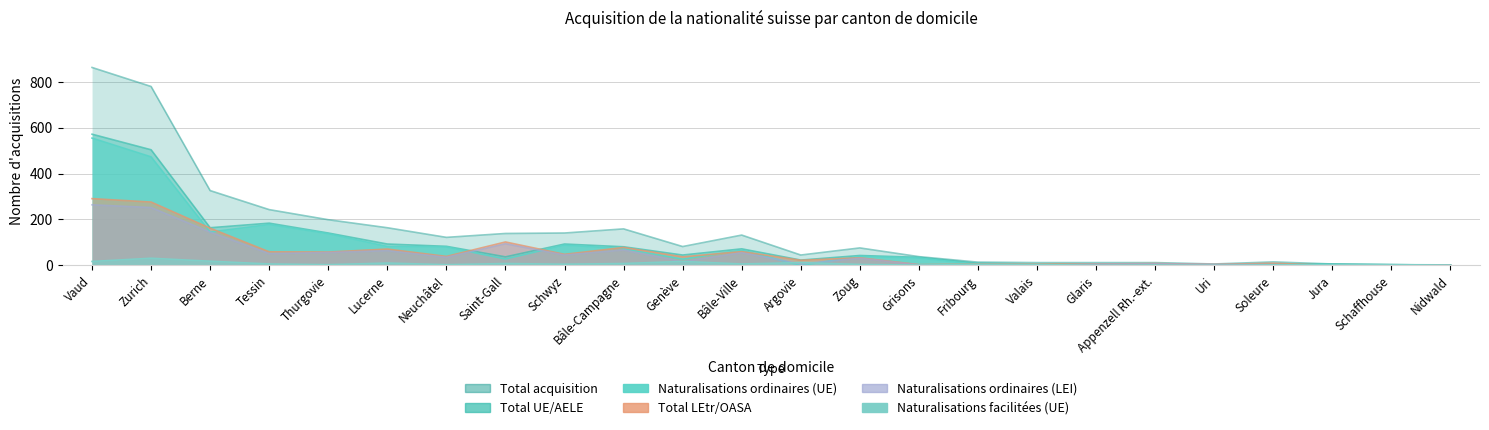

True or false: Total acquisition and Naturalisations ordinaires (LEI) cross at least once.

False